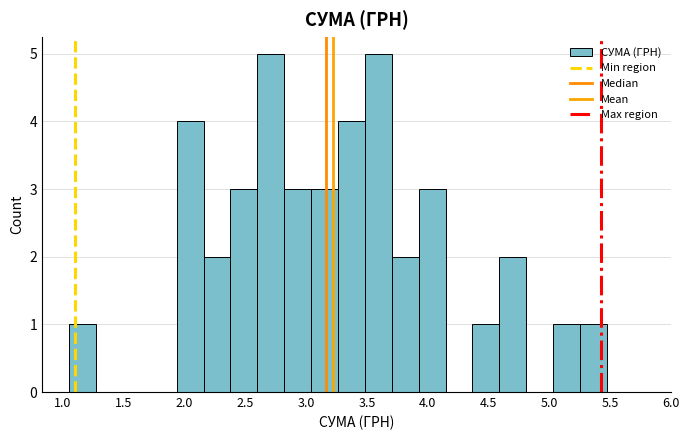

What is the height of the bar covering 3.05 to 3.25 on the x-axis? Neither the bar edges nor the heights are printed on the chart, so give them approximately, as read against the axes.

3